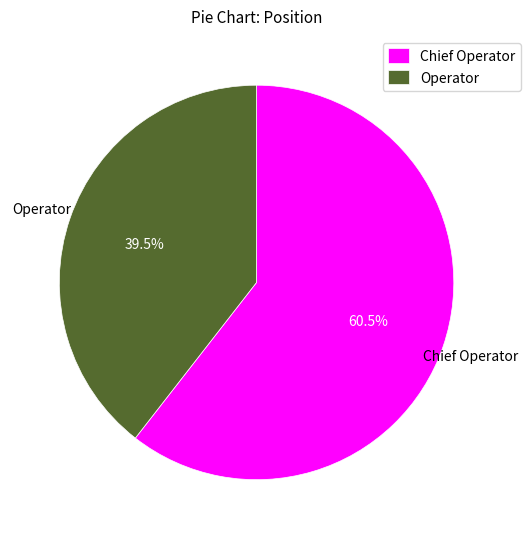

Combined, do Operator and Chief Operator account for over 50%?

Yes